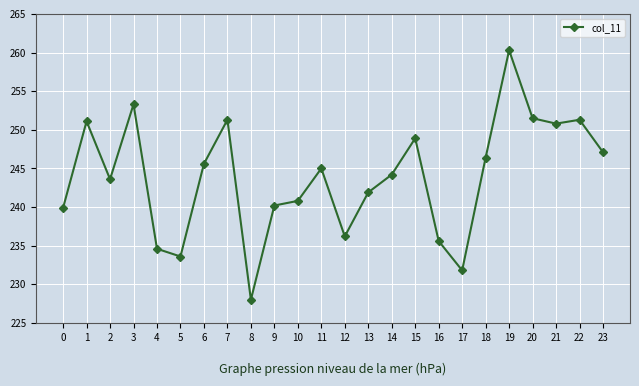

What is the ratio of the value at 8 to the value at 3?

0.9